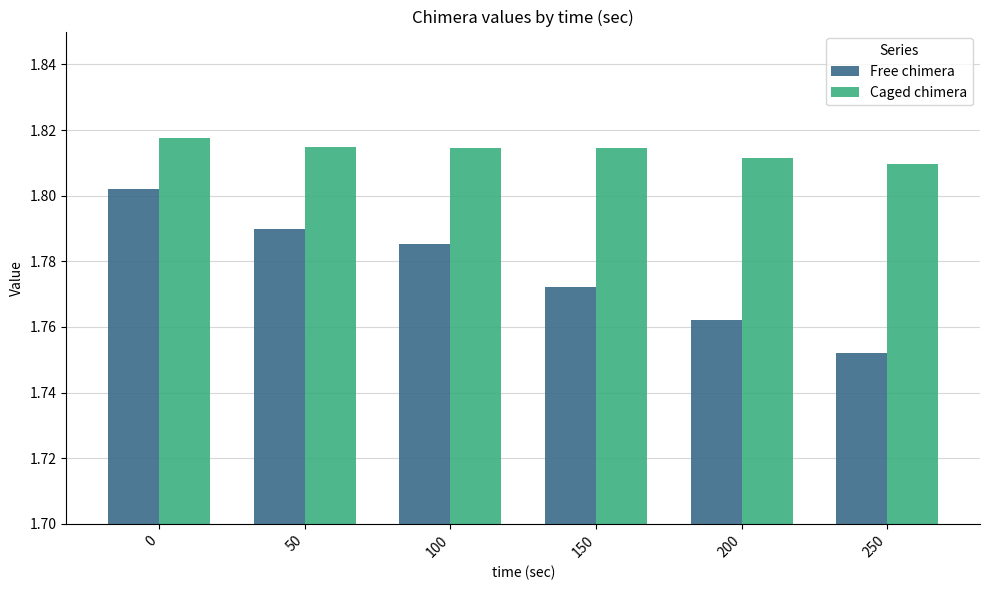

At how many categories does at least one series exceed 1?

6